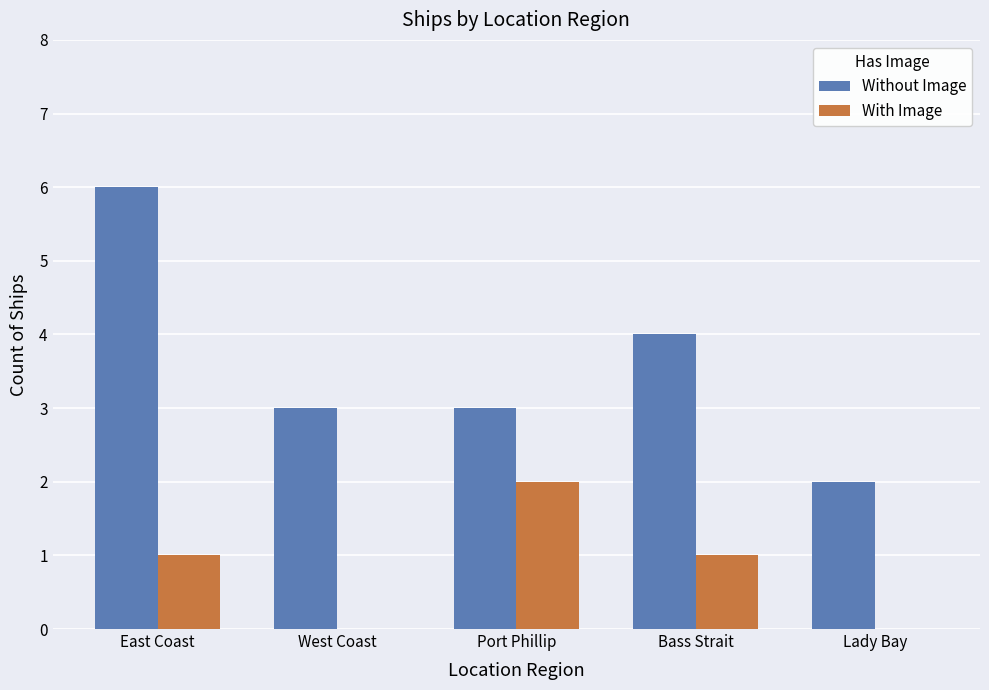

What is the spread (max minus min) of values at East Coast?

5